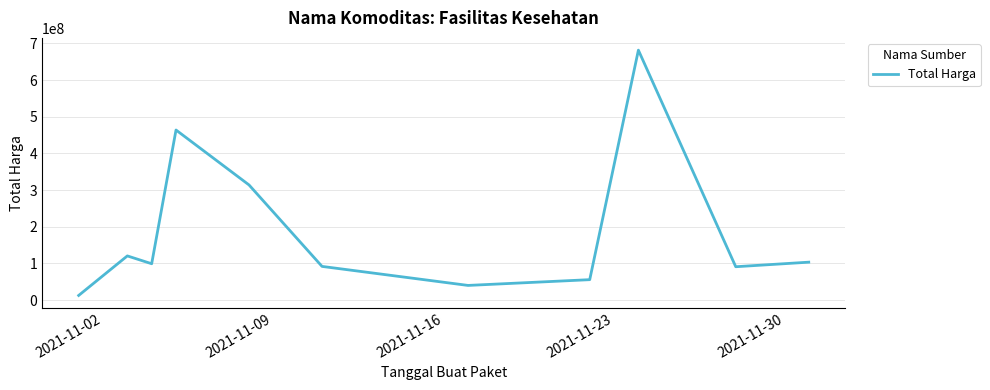

What is the sum of all values?

2075226345